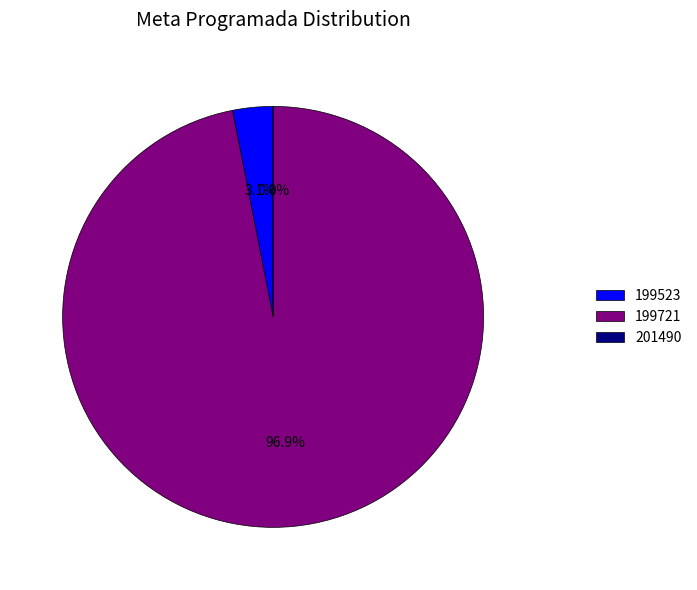

Does any single category account for the majority?

Yes